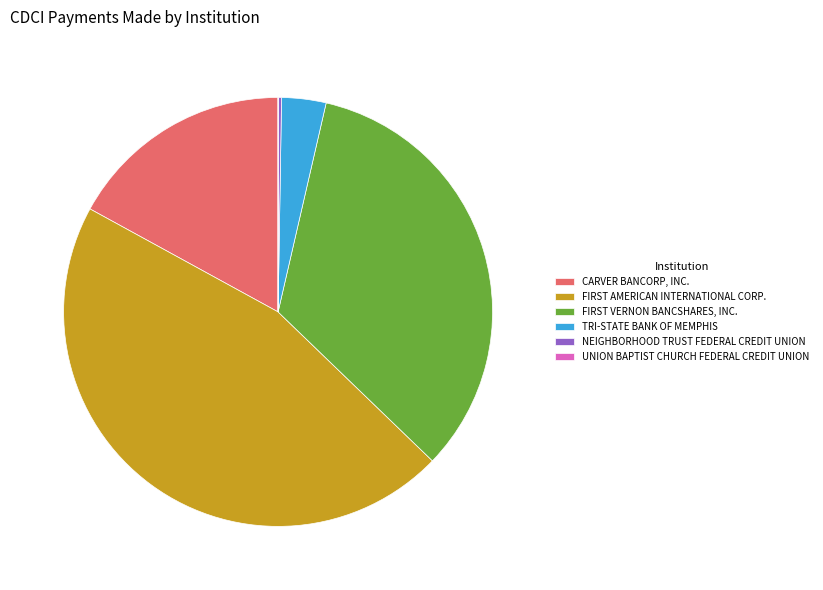

What is the largest slice in the pie chart?

FIRST AMERICAN INTERNATIONAL CORP.